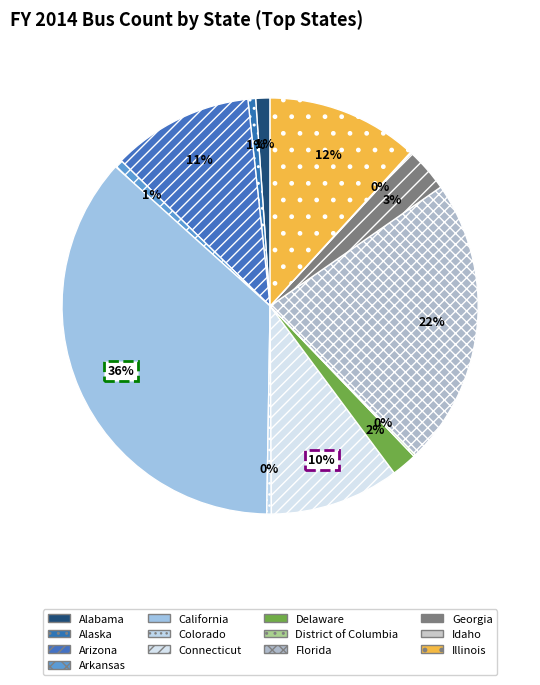

Is there any slice that represents more than half of the pie?

No